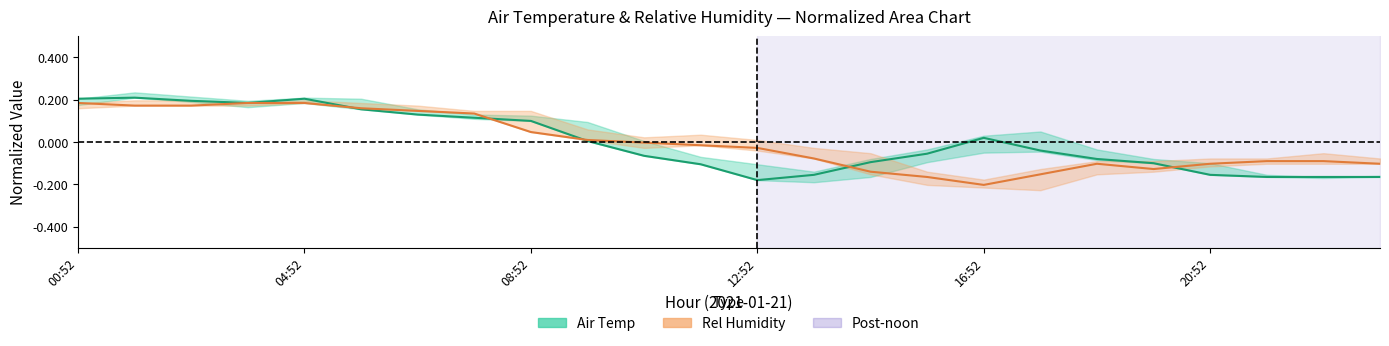

What is the sum of the Air Temp values at 17 and 12?

-0.2